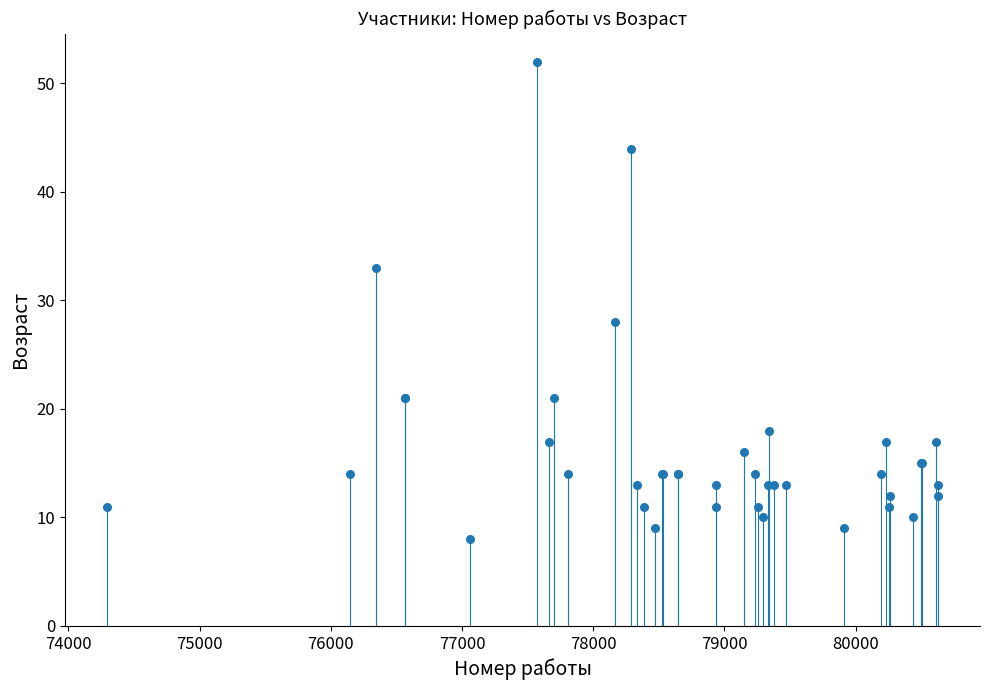

What Y value in the scatter plot is closest to 30?

28